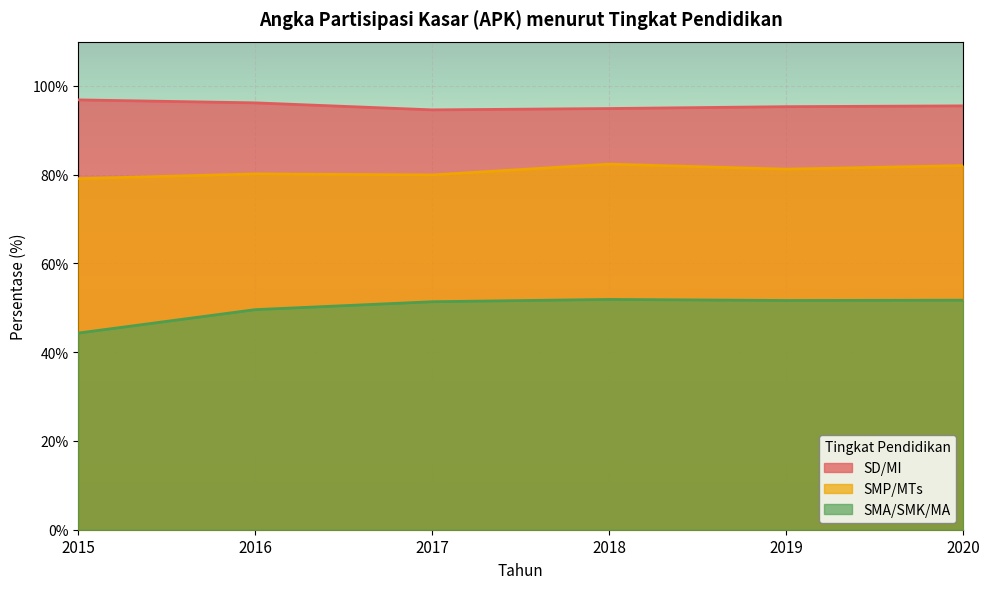

Which series has the largest range (max minus min)?

SMA/SMK/MA